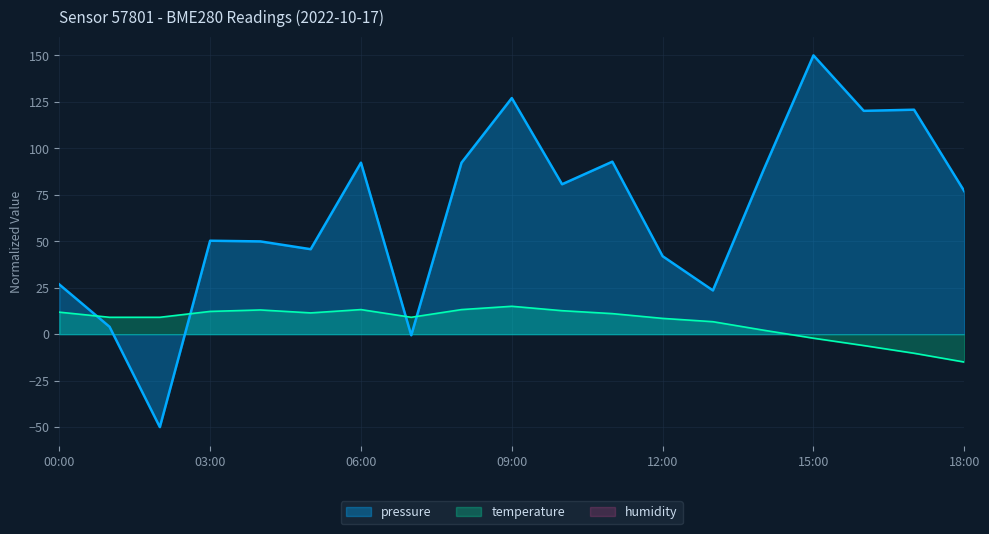

What is the difference between the second highest and minimum values in the pressure series?

177.0